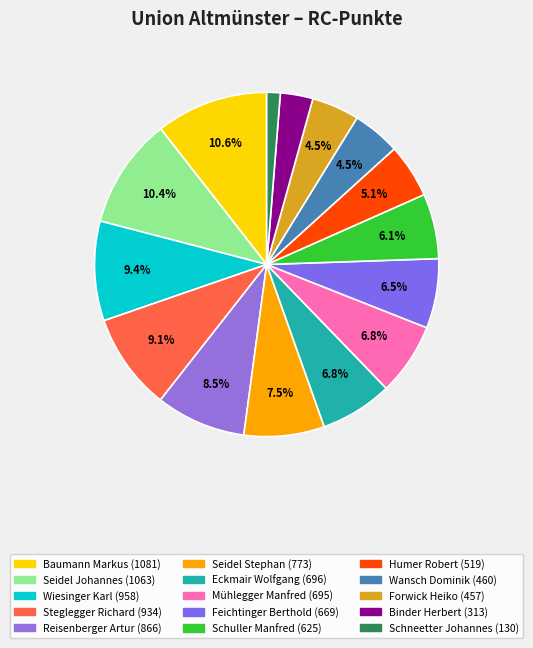

Does Reisenberger Artur represent more than half of the total?

No